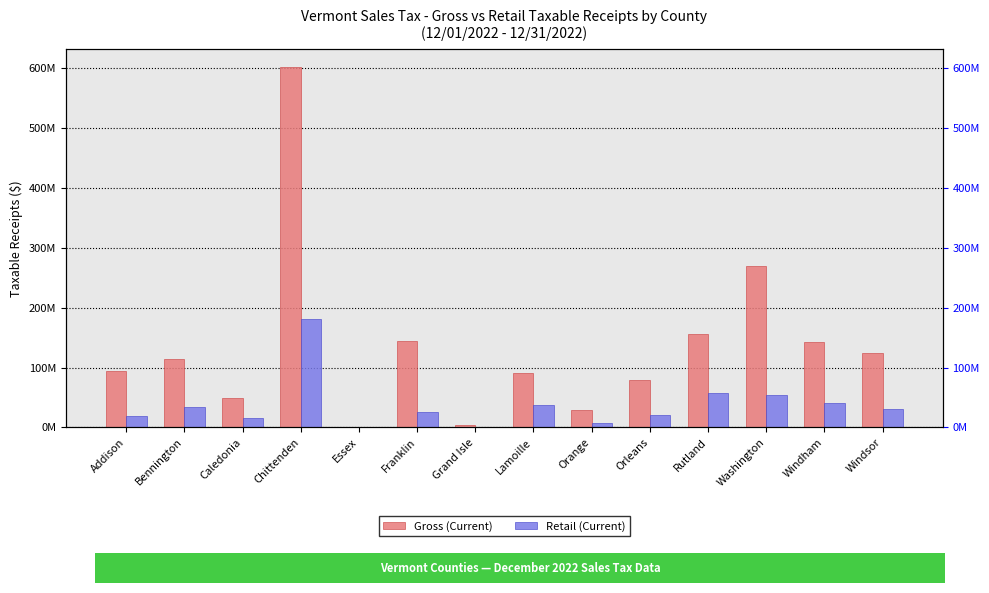

The Retail (Current) series shows 20039584.5 at Orleans. True or false?

True